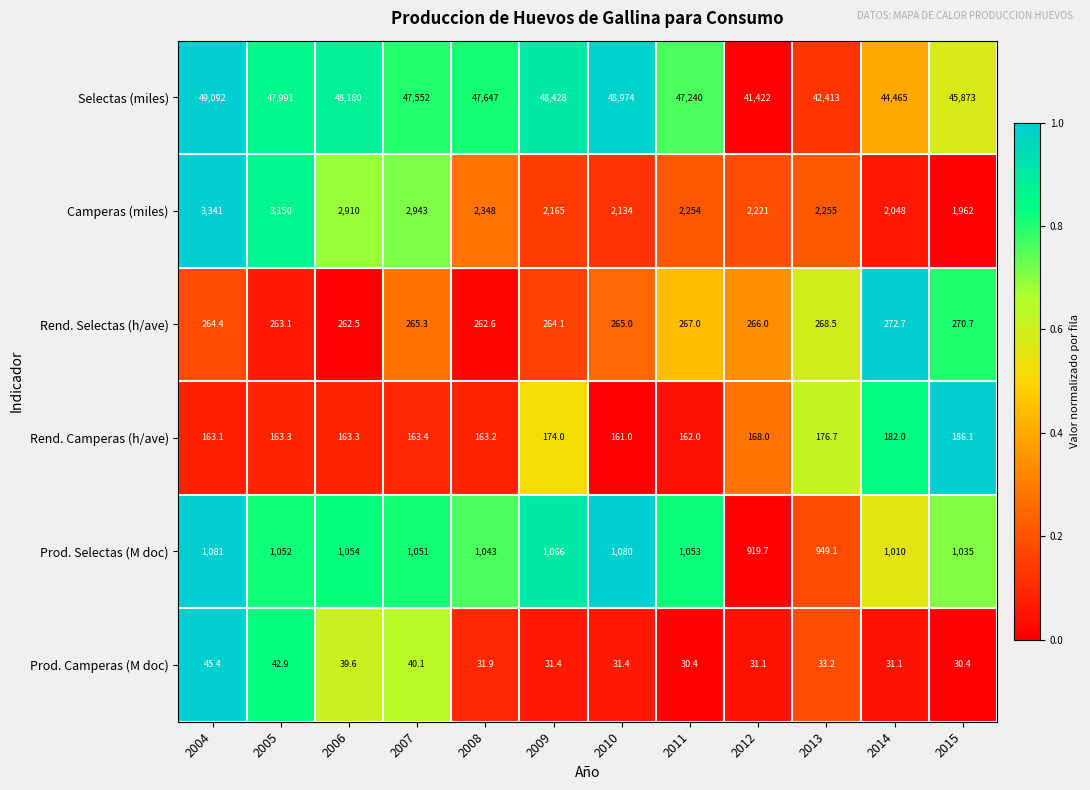

At 2009, list the series in order from largest to smallest.

Selectas (miles), Camperas (miles), Prod. Selectas (M doc), Rend. Selectas (h/ave), Rend. Camperas (h/ave), Prod. Camperas (M doc)